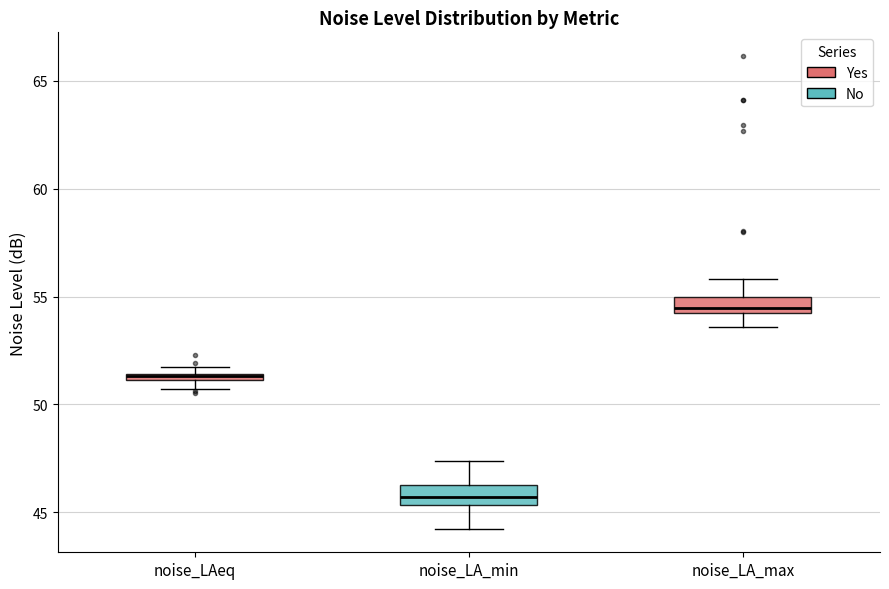

Where does the upper whisker of the box for noise_LA_max end on the y-axis? The values are not printed on the chart, so give them approximately, as read against the axis.

56.0